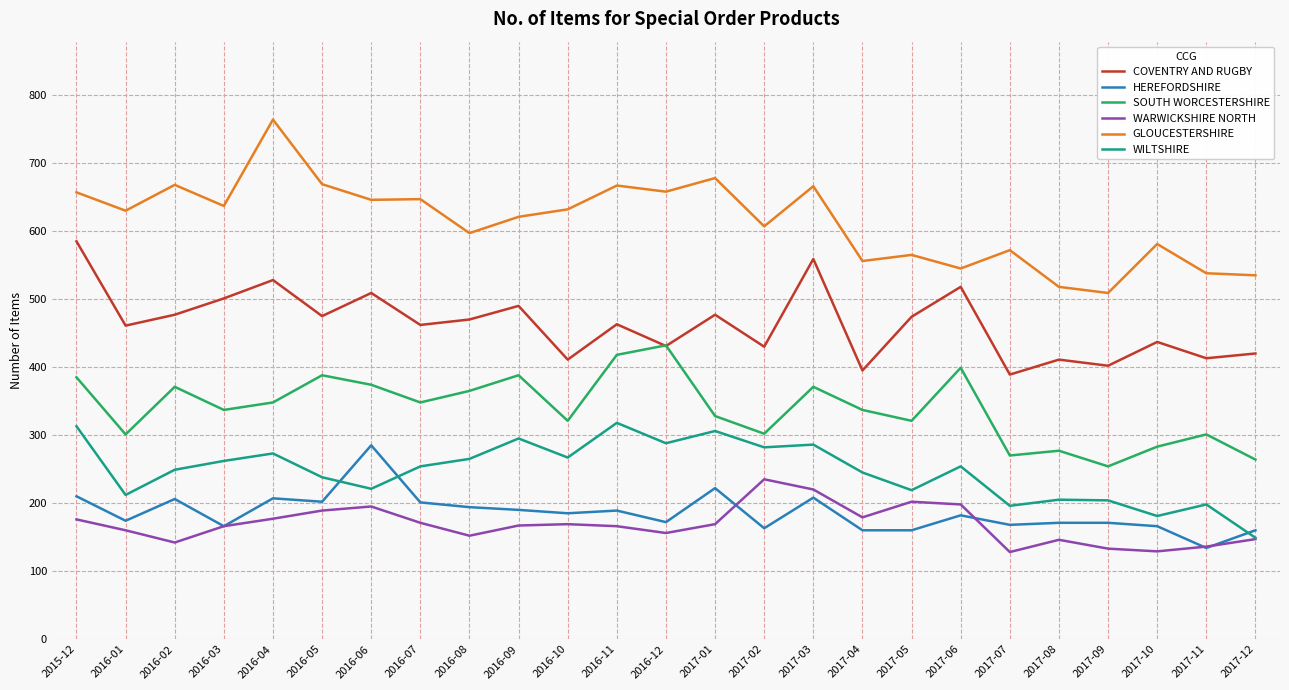

What is the maximum value for SOUTH WORCESTERSHIRE?

432